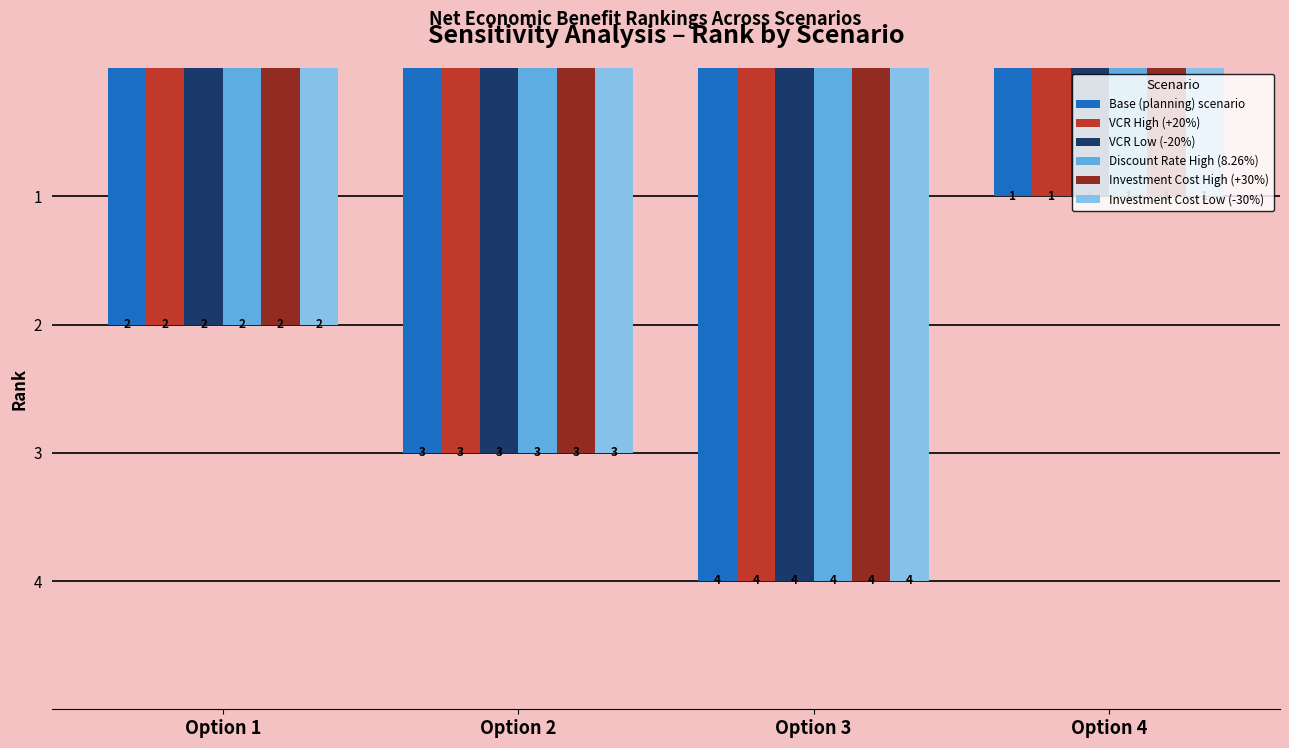

Which category has the highest value in the Investment Cost High (+30%) series?

Option 3